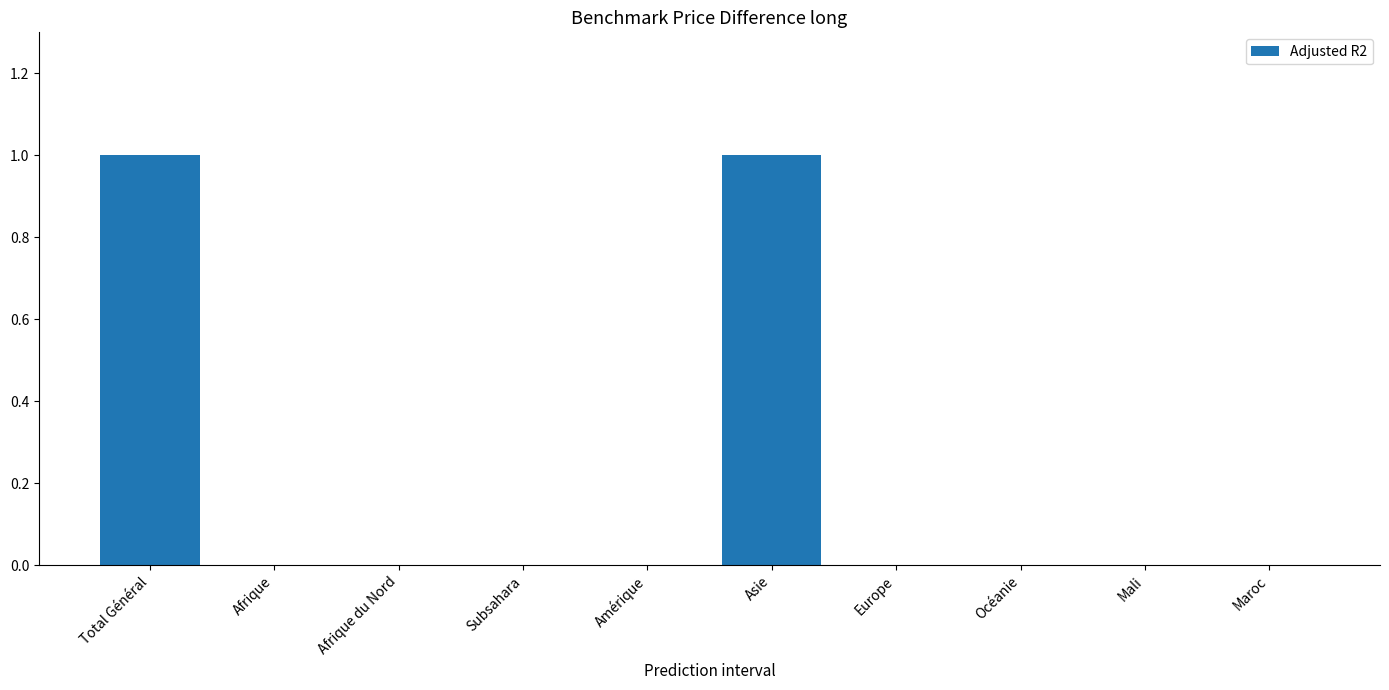

Is it true that the value at Total Général is 1?

True